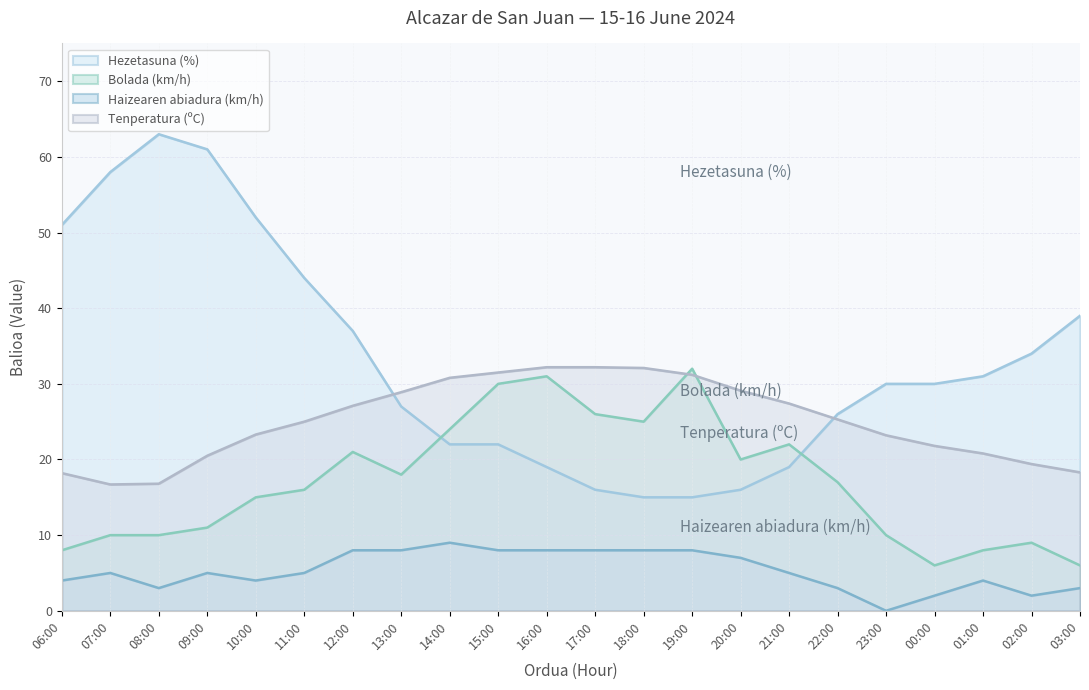

Is it true that Tenperatura (ºC) equals 25.3 at 22:00?

True